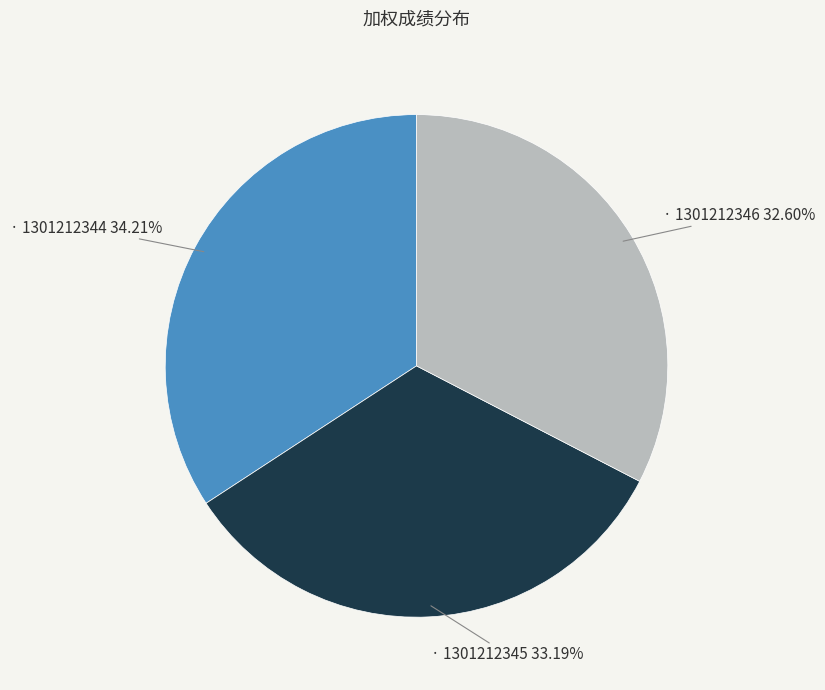

Does any single category account for the majority?

No